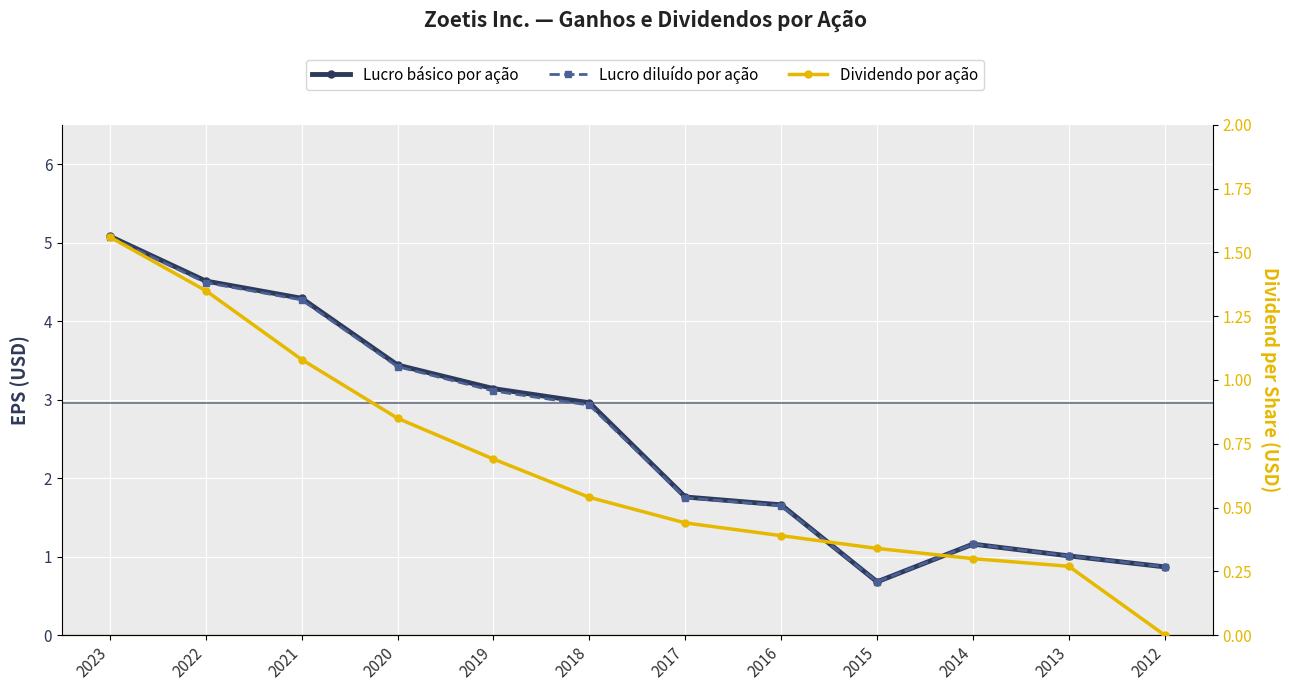

In Lucro básico por ação, how many points are lower than both neighbors (excluding endpoints)?

1